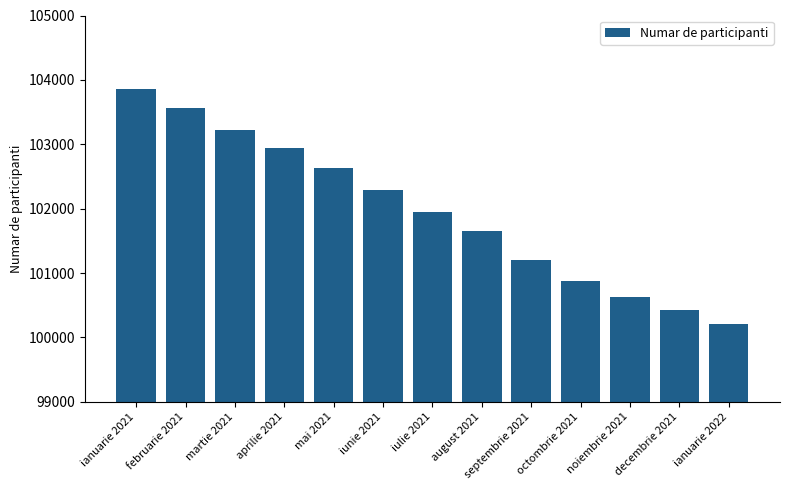

The value at septembrie 2021 is 101201. True or false?

True